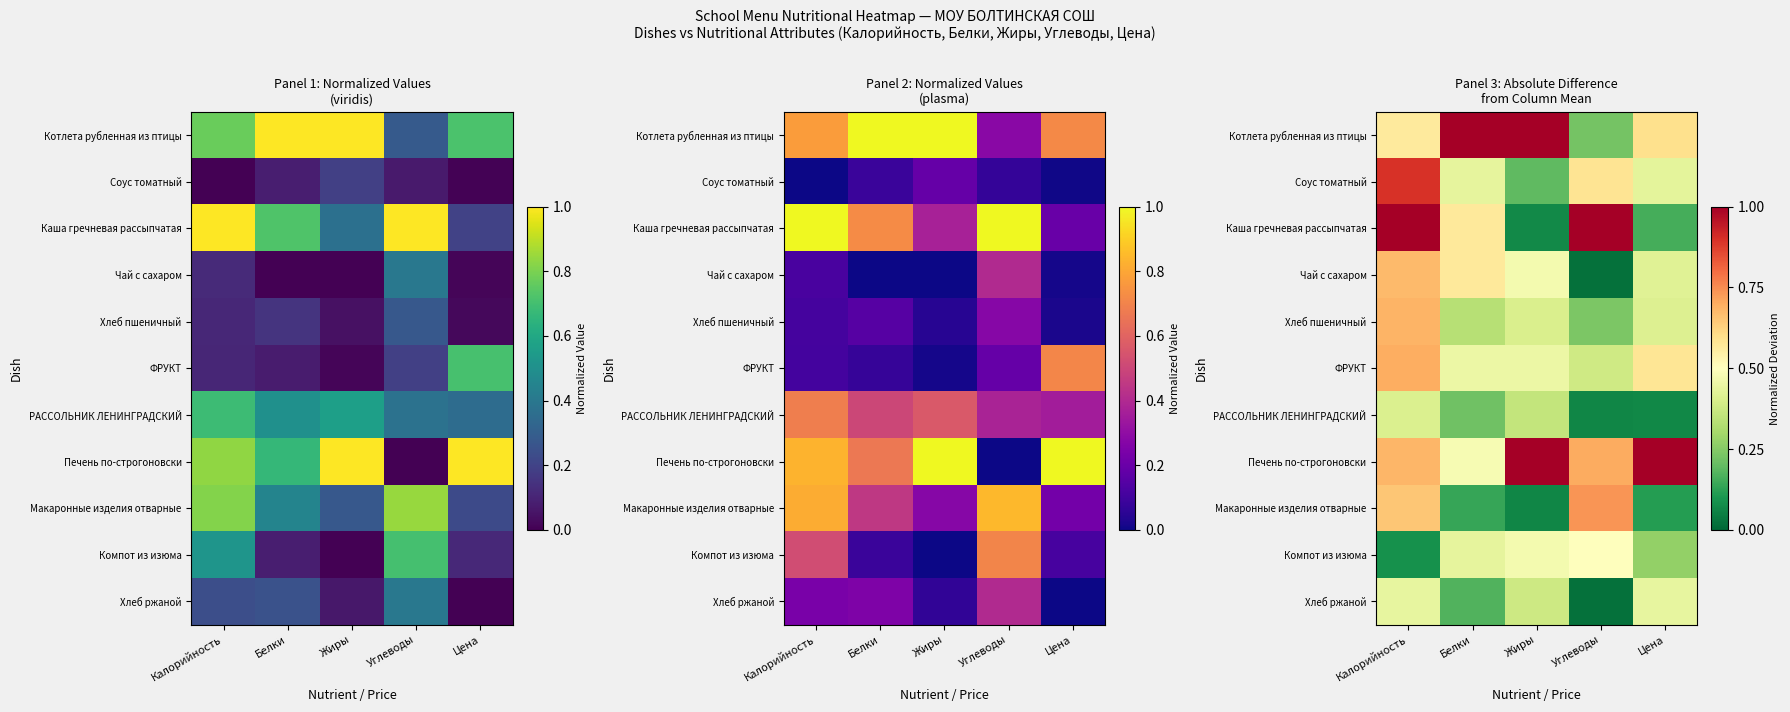

The value of Соус томатный at Цена is 0.8. True or false?

False